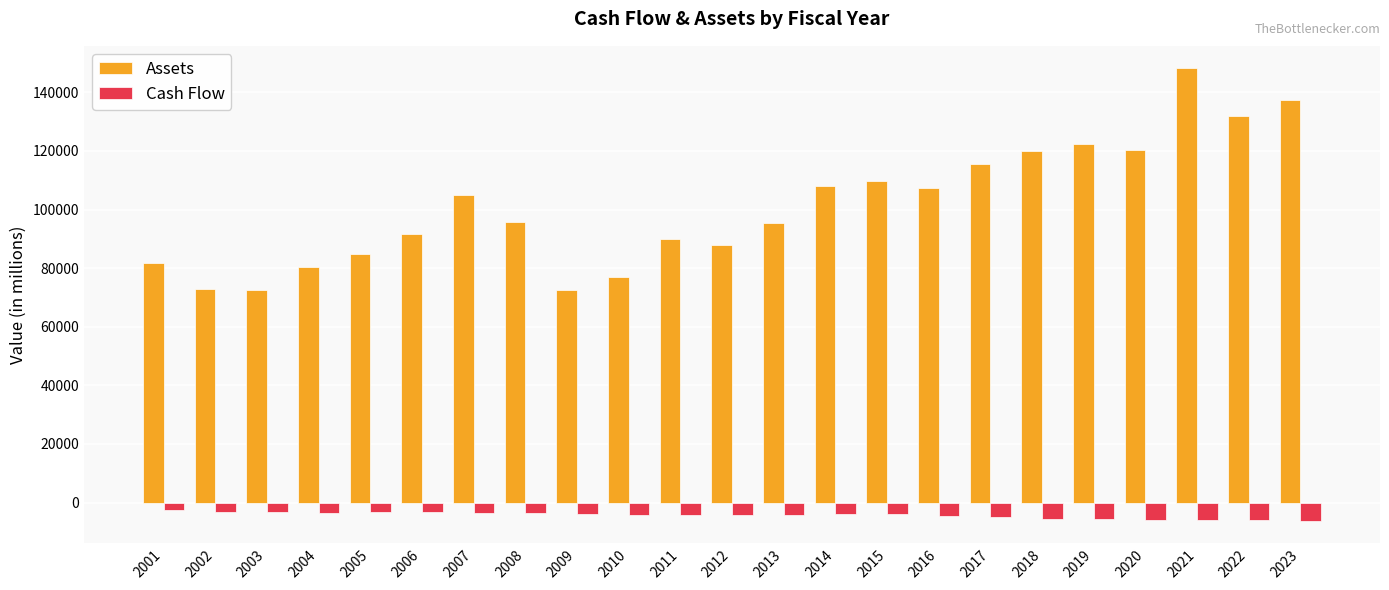

Which series has the widest spread of values?

Assets